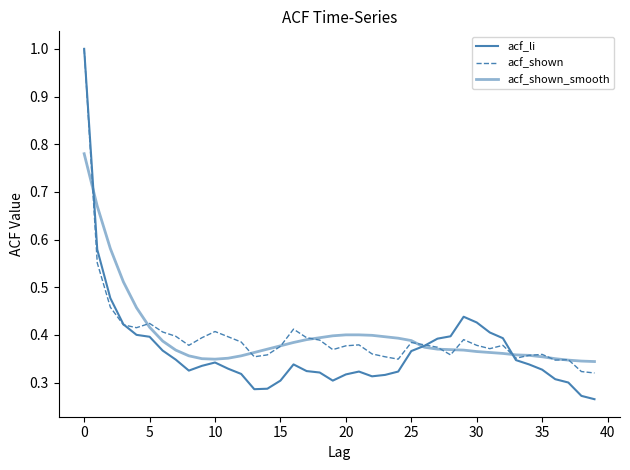

What is the label of the 27th point from the right?

13